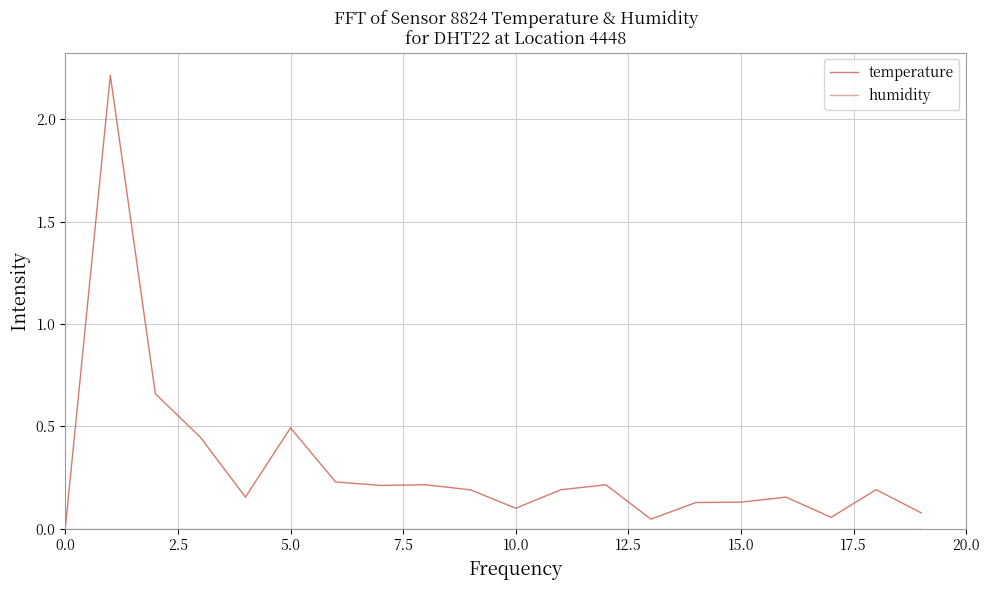

Which series has the largest range (max minus min)?

temperature